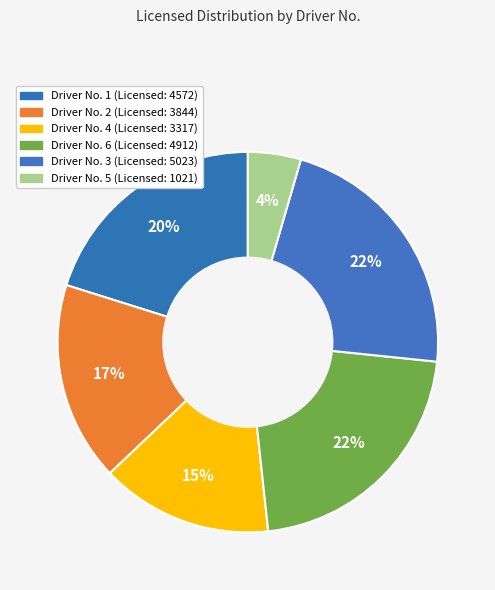

How many segments does this pie chart have?

6